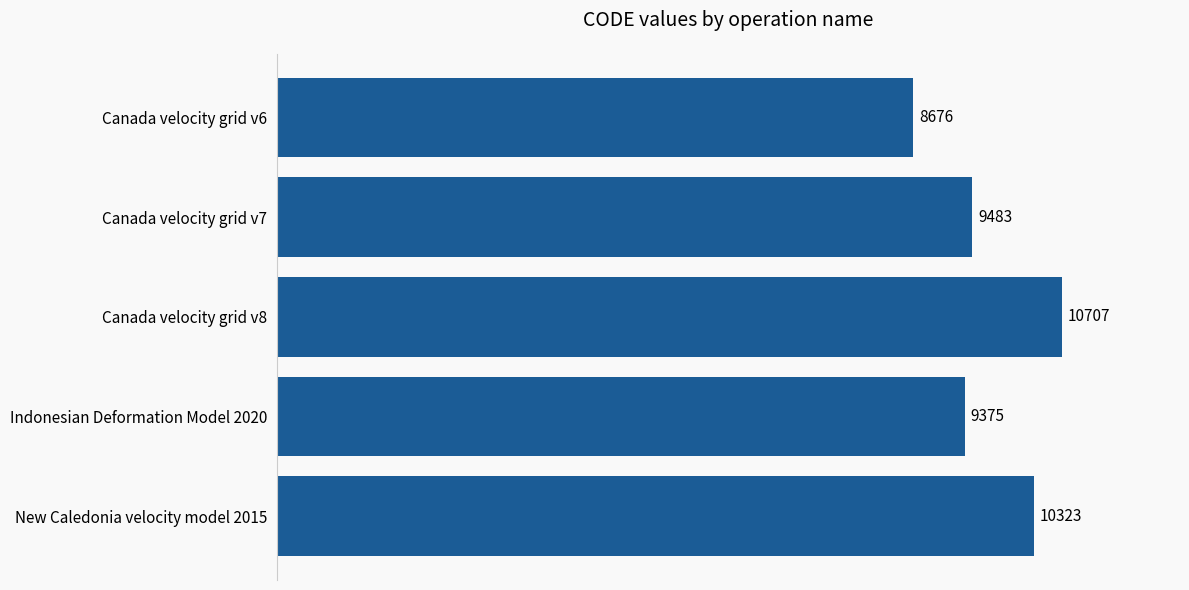

What is the sum of all values?

48564